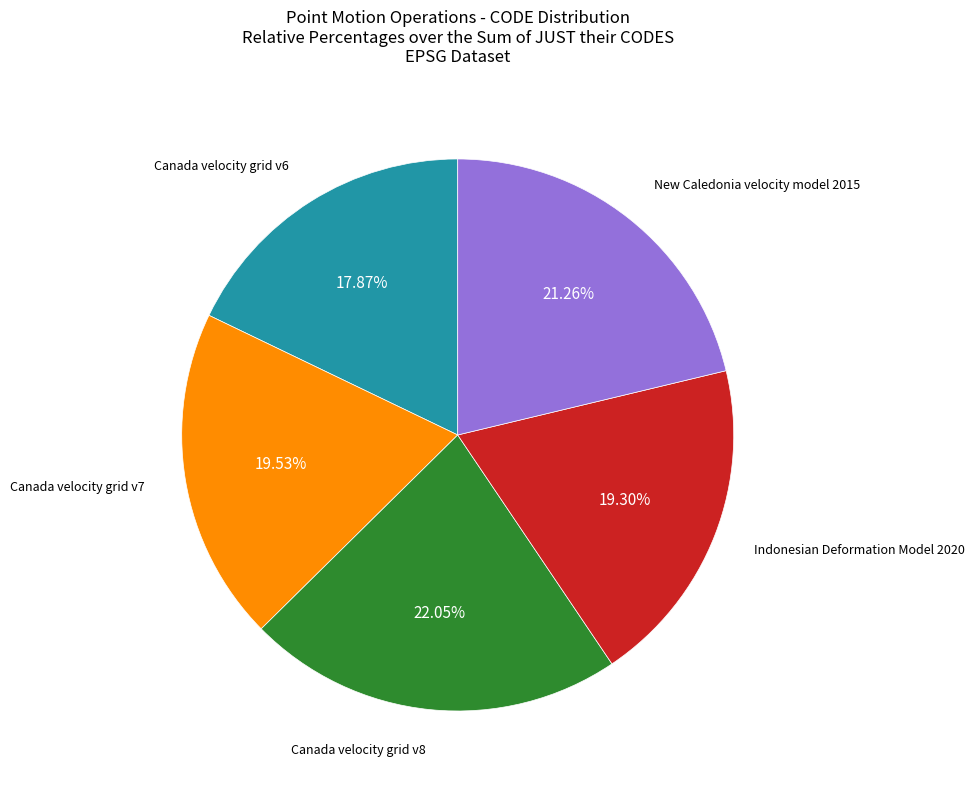

Is there any slice that represents more than half of the pie?

No